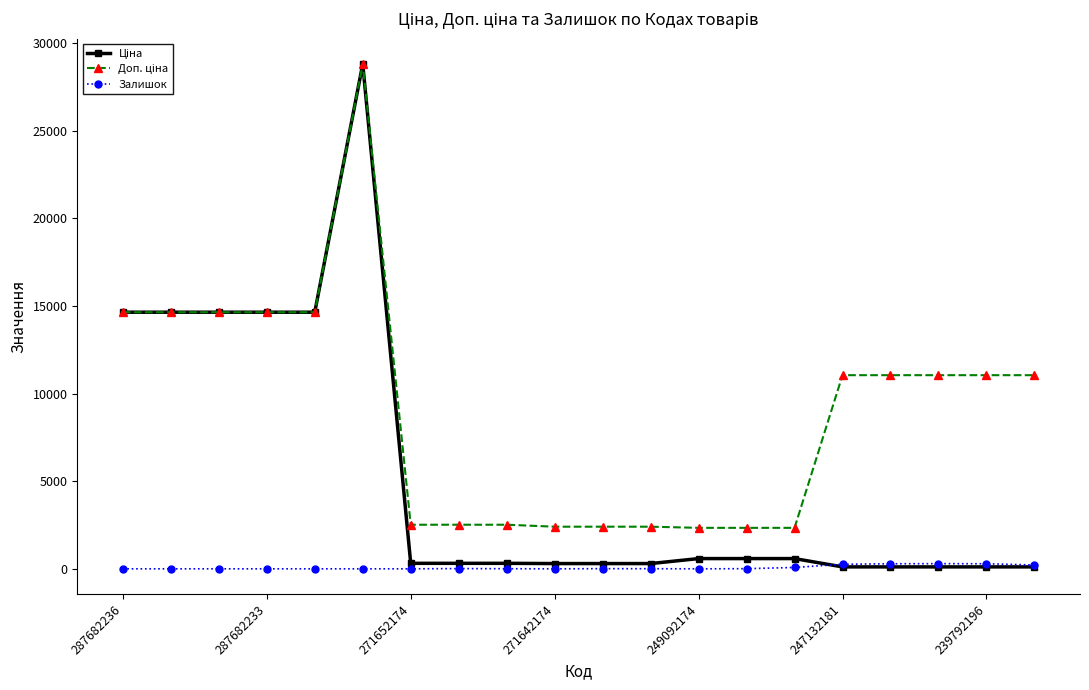

True or false: Залишок has more than 1 points higher than both neighbors.

True